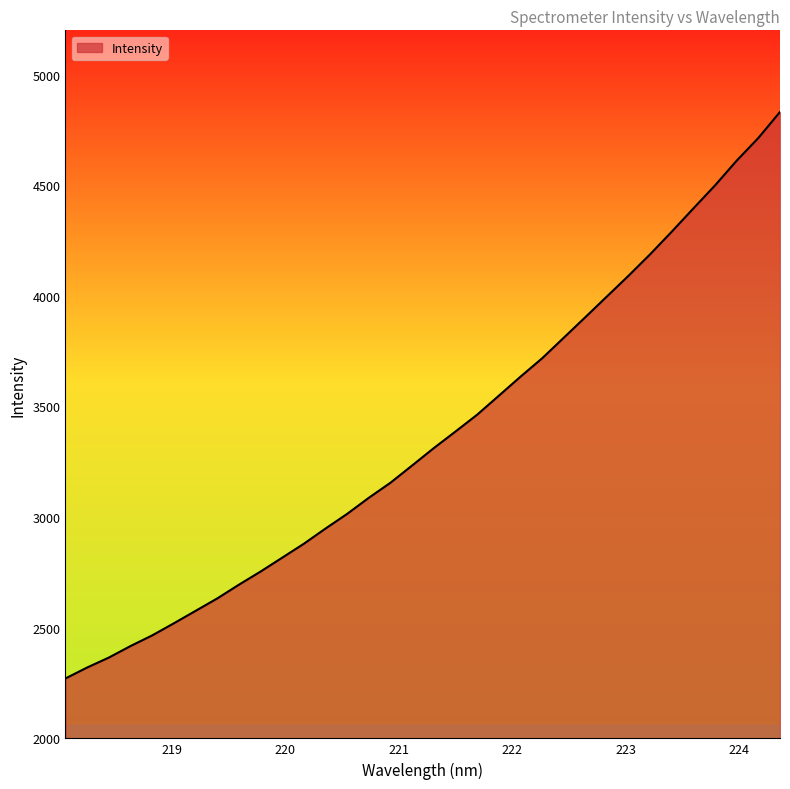

What is the difference between the maximum and minimum values?

2560.5